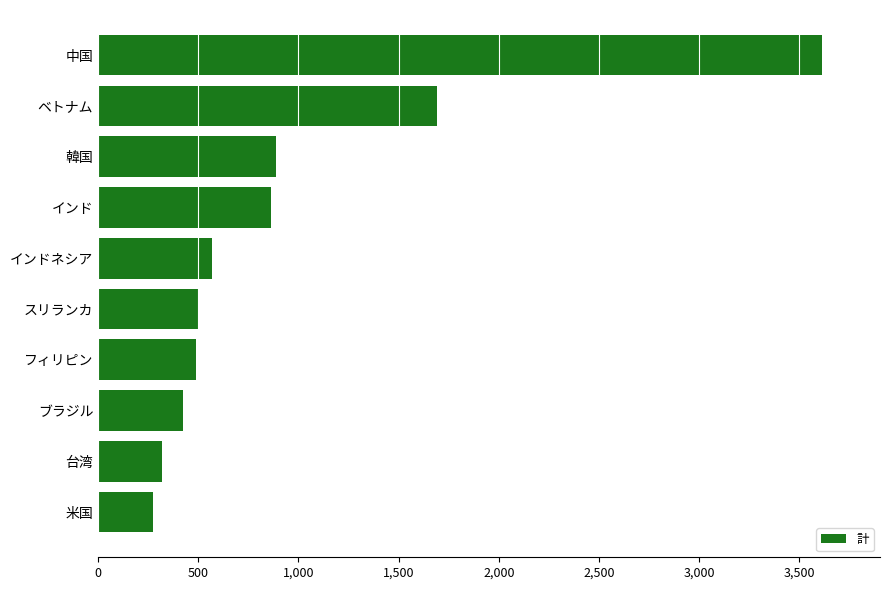

Approximately how many times larger is the value at ベトナム compared to 米国?

6.2